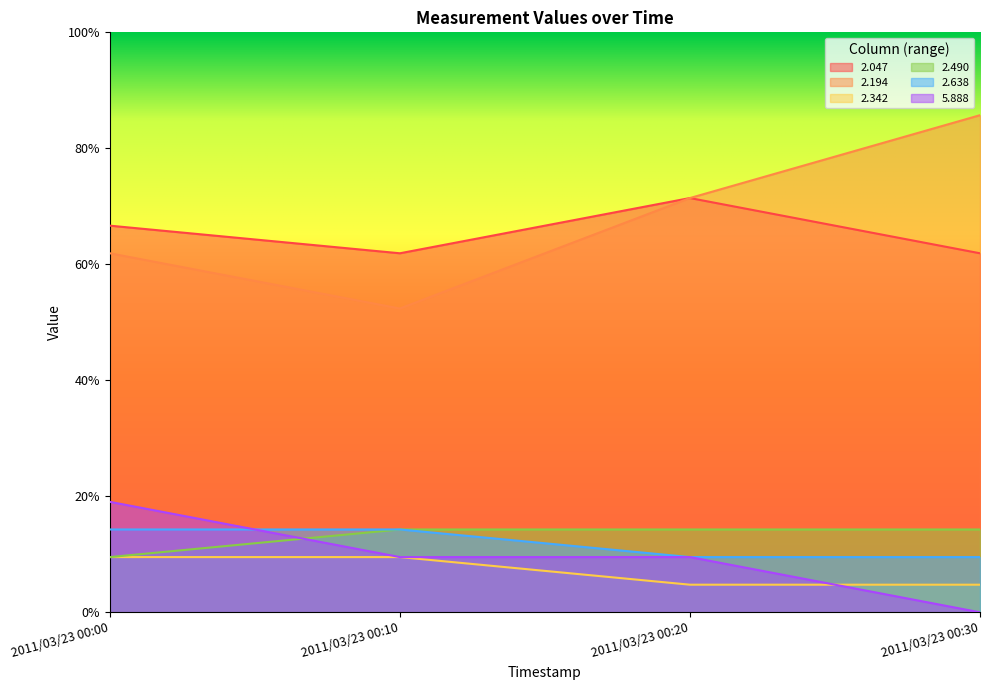

What is the greatest value displayed?

0.9